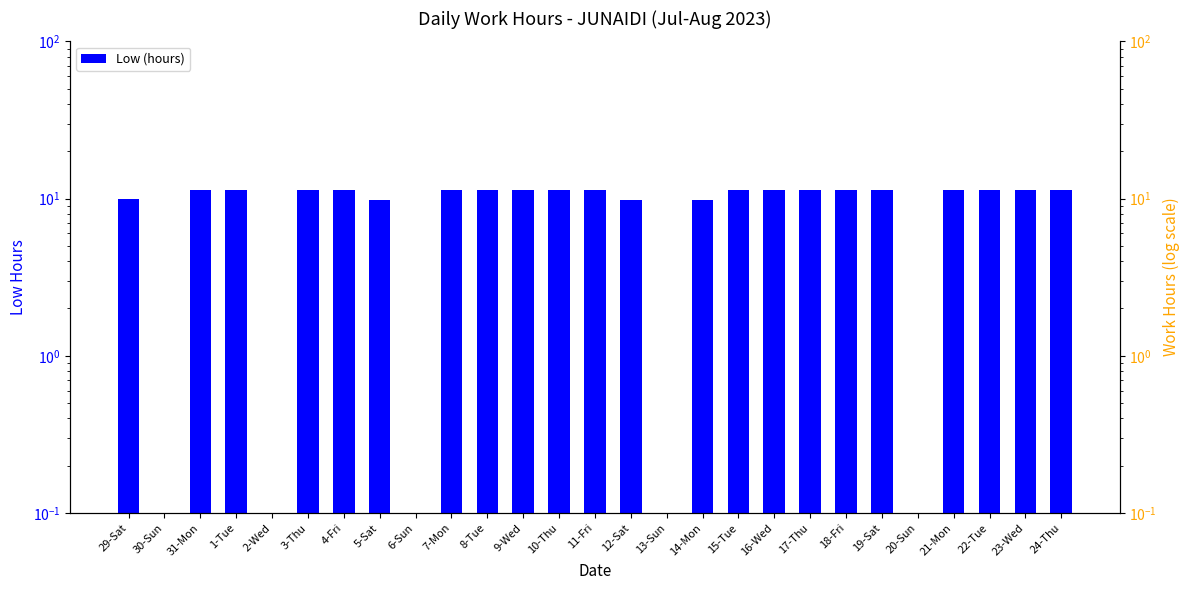

How many categories are shown in the chart?

27